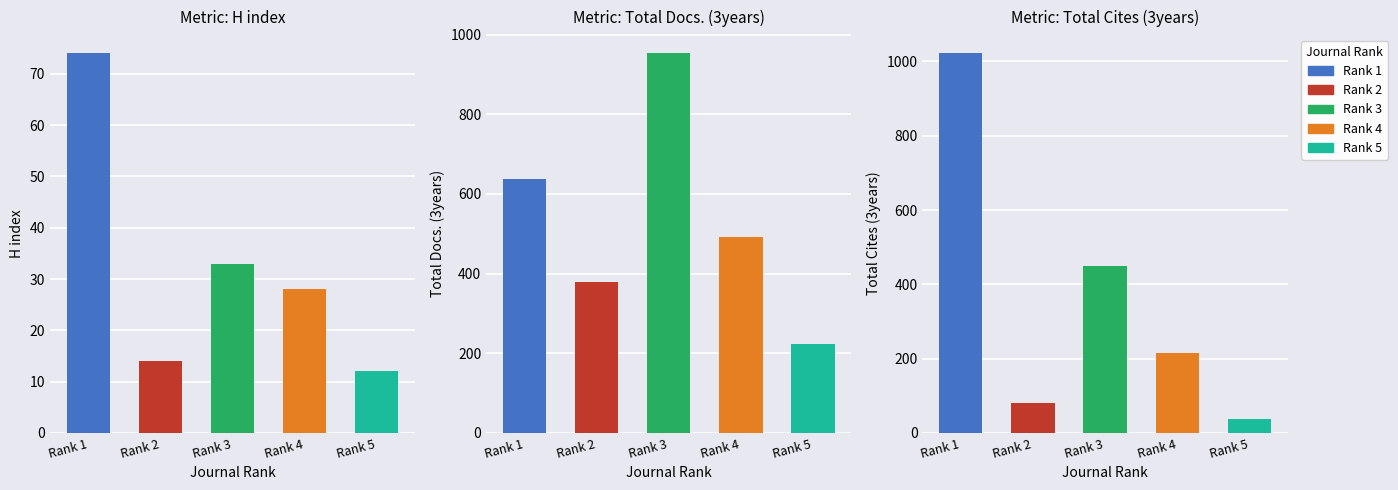

What is the value of the Total Cites (3years) bar at the 1st from the left?

1022